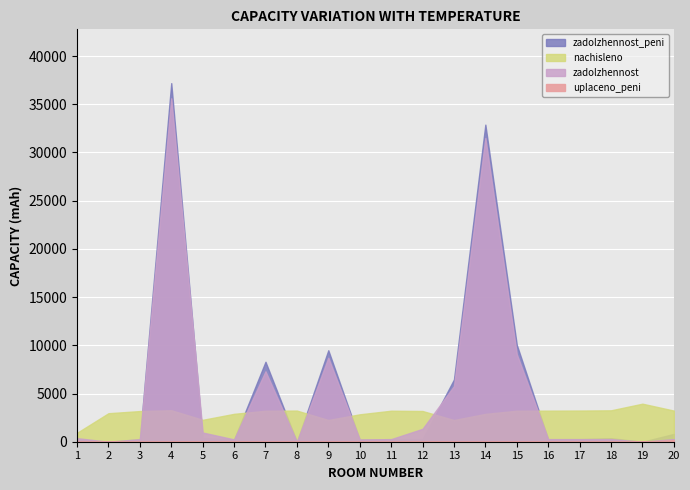

Is it true that zadolzhennost equals 269.5 at 17?

True